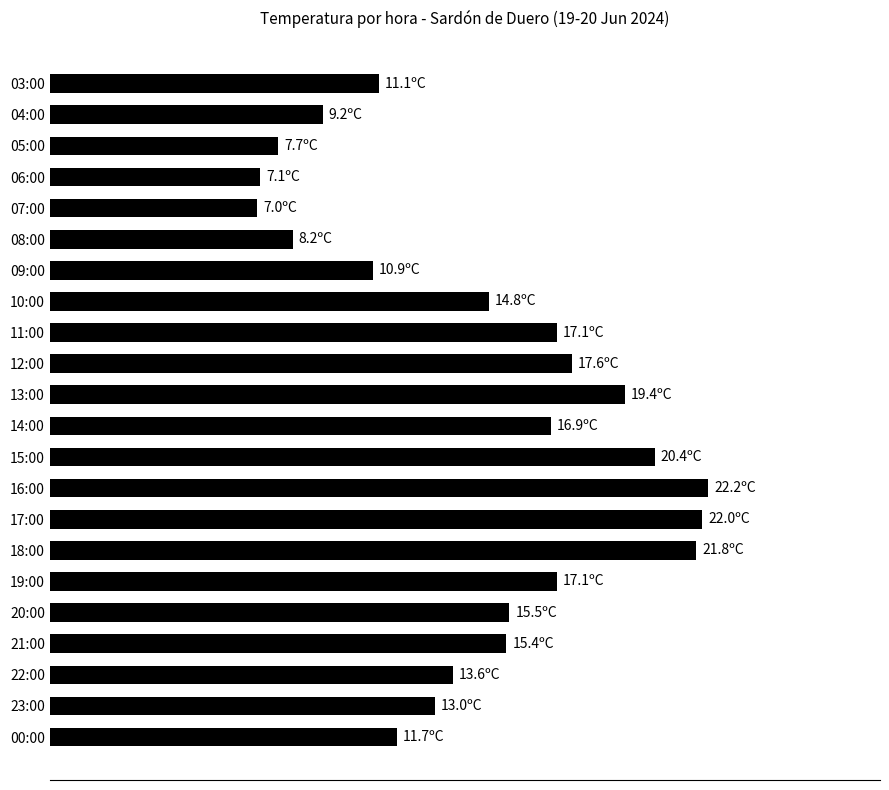

What is the greatest value displayed?

22.2